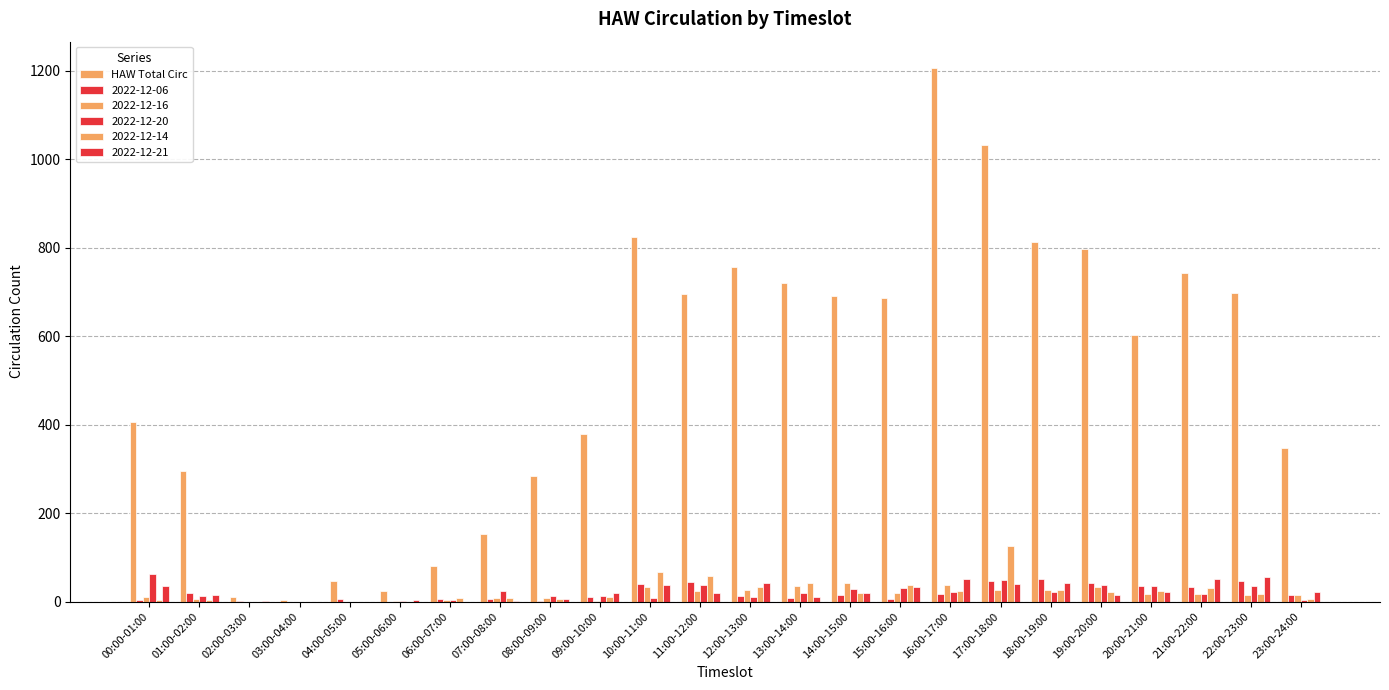

What is the maximum value shown in the chart?

1206